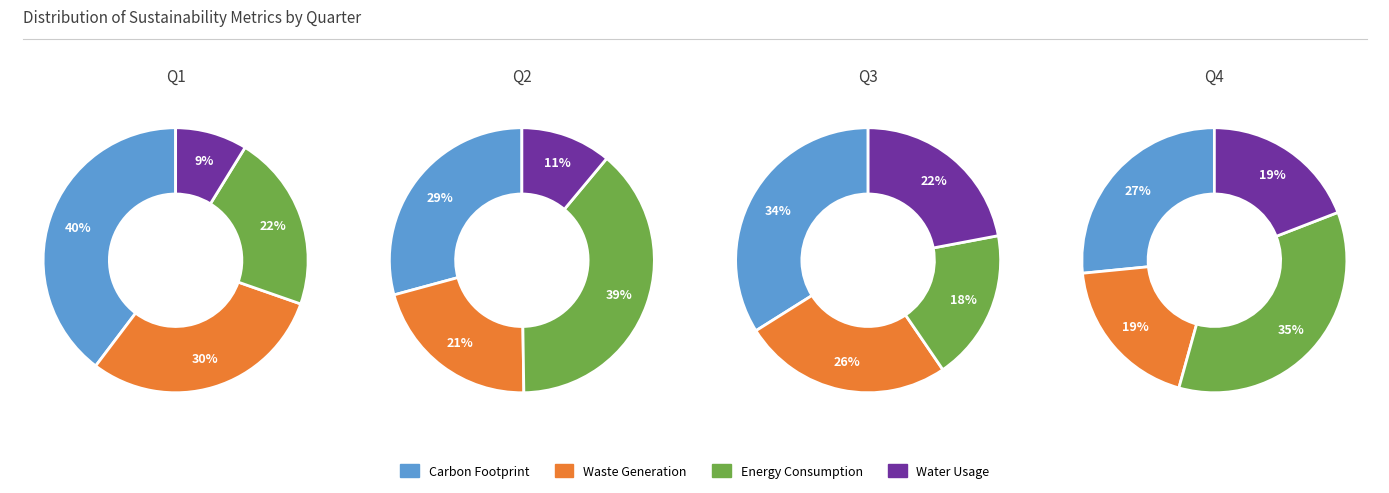

Combined, do 3 and 2 account for over 50%?

No